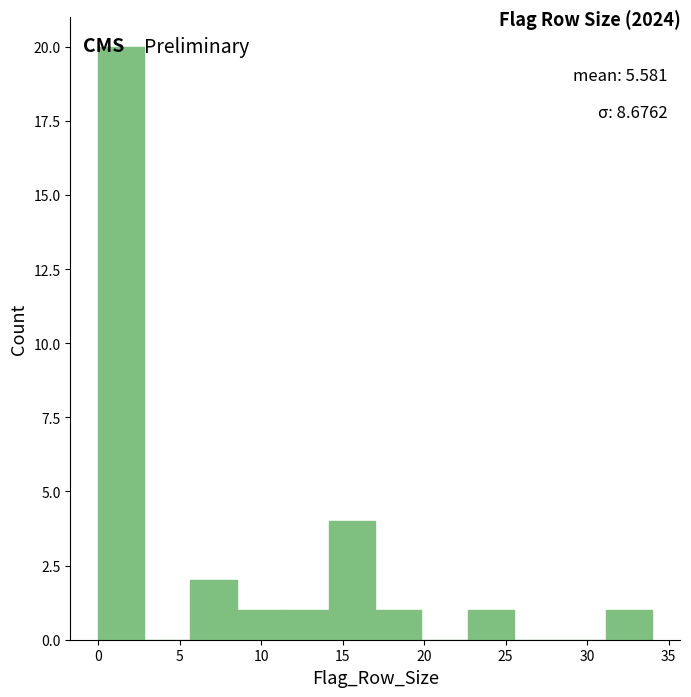

Over which range of the x-axis is the bar tallest?

0.0 to 3.0